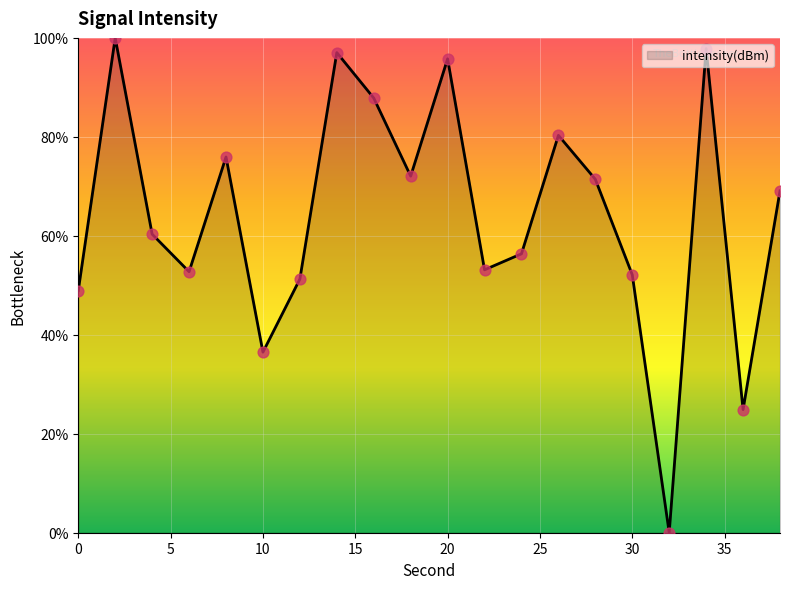

What is the greatest value displayed?

100.0